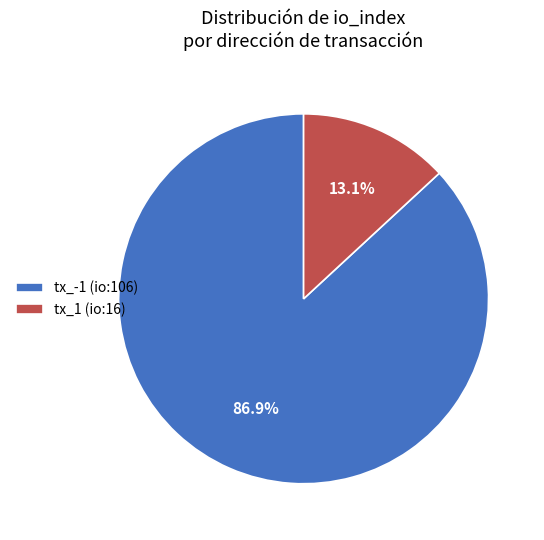

How many segments does this pie chart have?

2